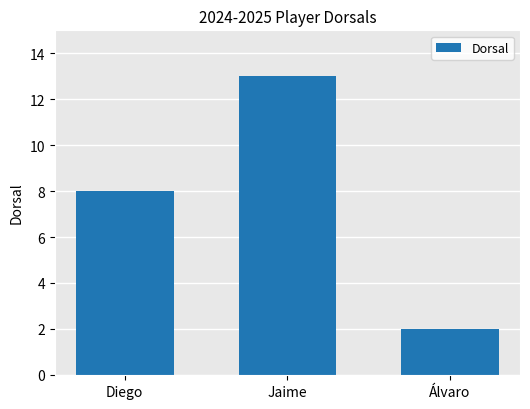

What value does the data have at Diego?

8